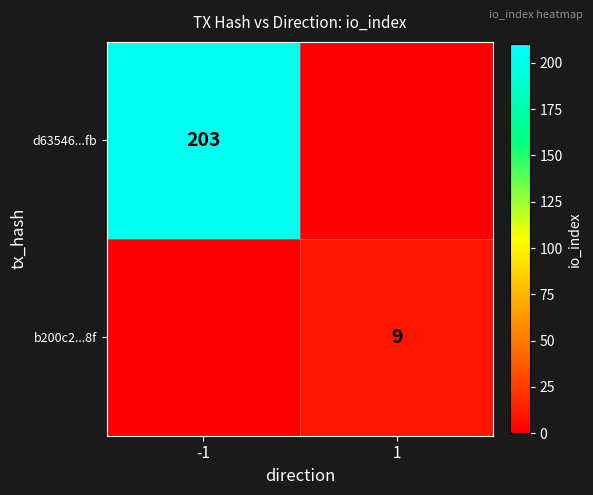

The value of d63546...fb at -1 is 203. True or false?

True